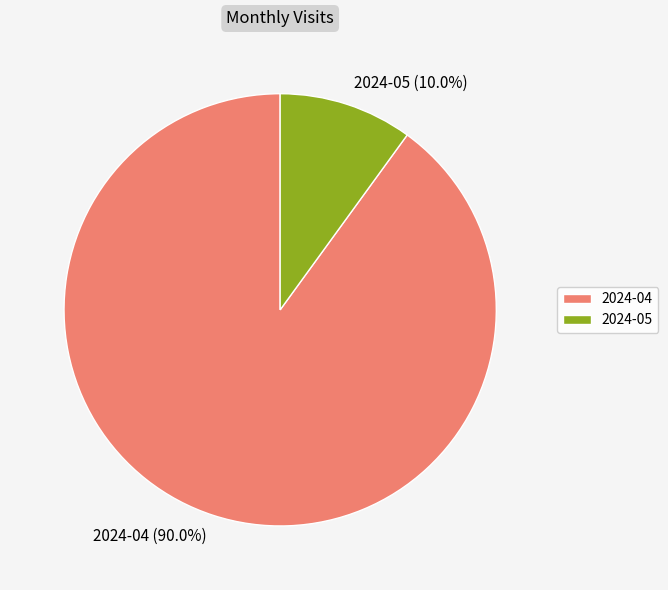

Do 2024-05 and 2024-04 together represent more than half of the pie?

Yes